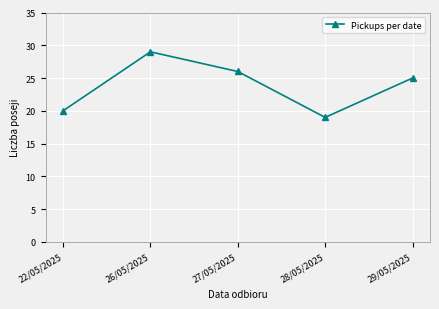

List the labels in order of value, smallest first.

28/05/2025, 22/05/2025, 29/05/2025, 27/05/2025, 26/05/2025